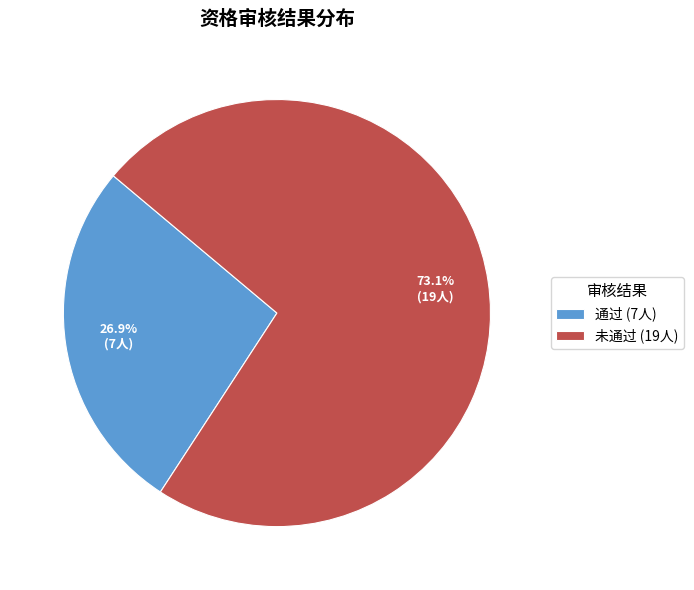

To the nearest percent, what is the difference between the largest and smallest slice percentages?

46%